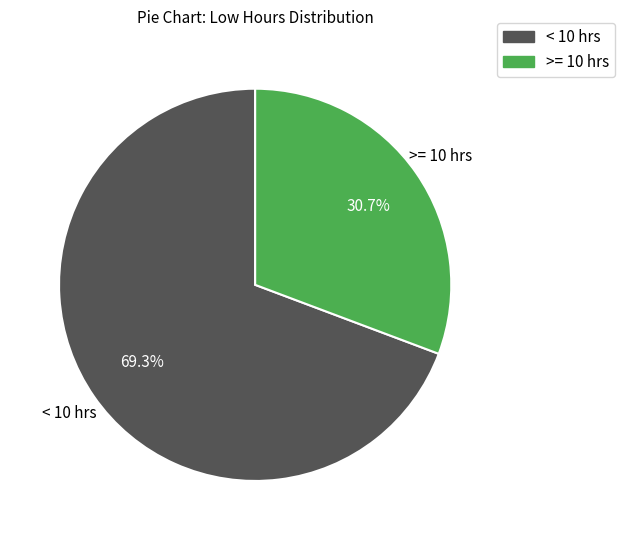

Is there a majority slice in this chart?

Yes